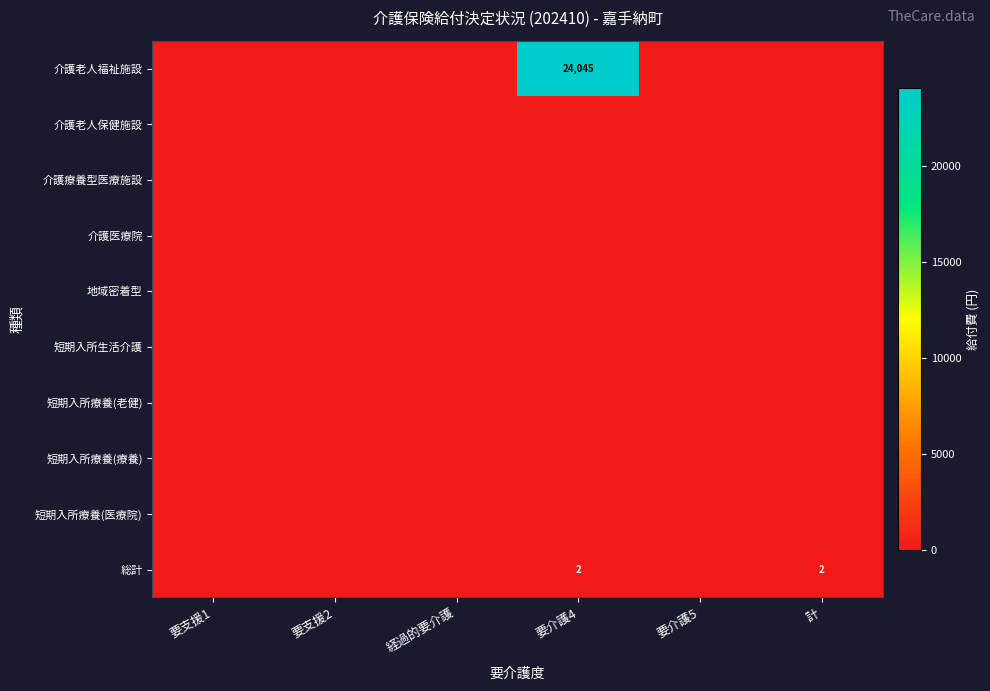

Is the value of 短期入所療養(療養) at 経過的要介護 greater than the value of 介護療養型医療施設 at 要介護4?

No